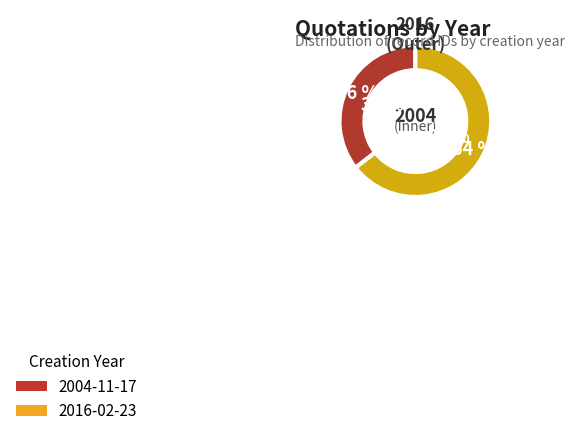

To the nearest percent, what is the combined percentage of 2004-11-17 and 2016-02-23?

100%